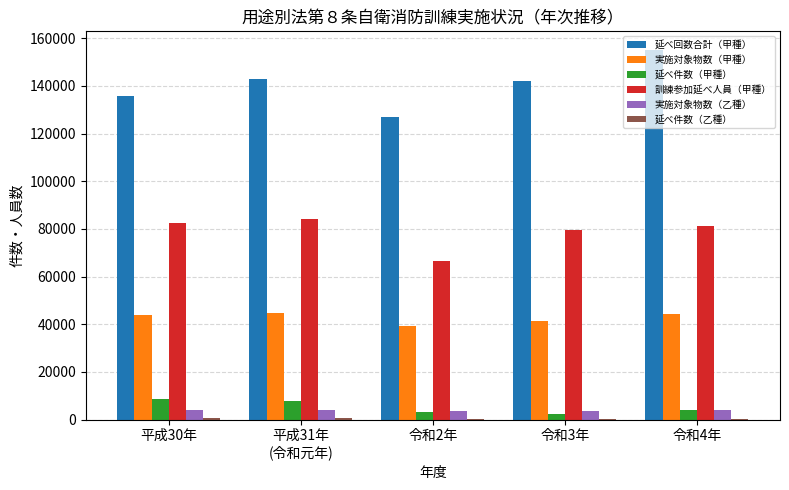

What is the sum of all 延べ回数合計（甲種） values?

702898